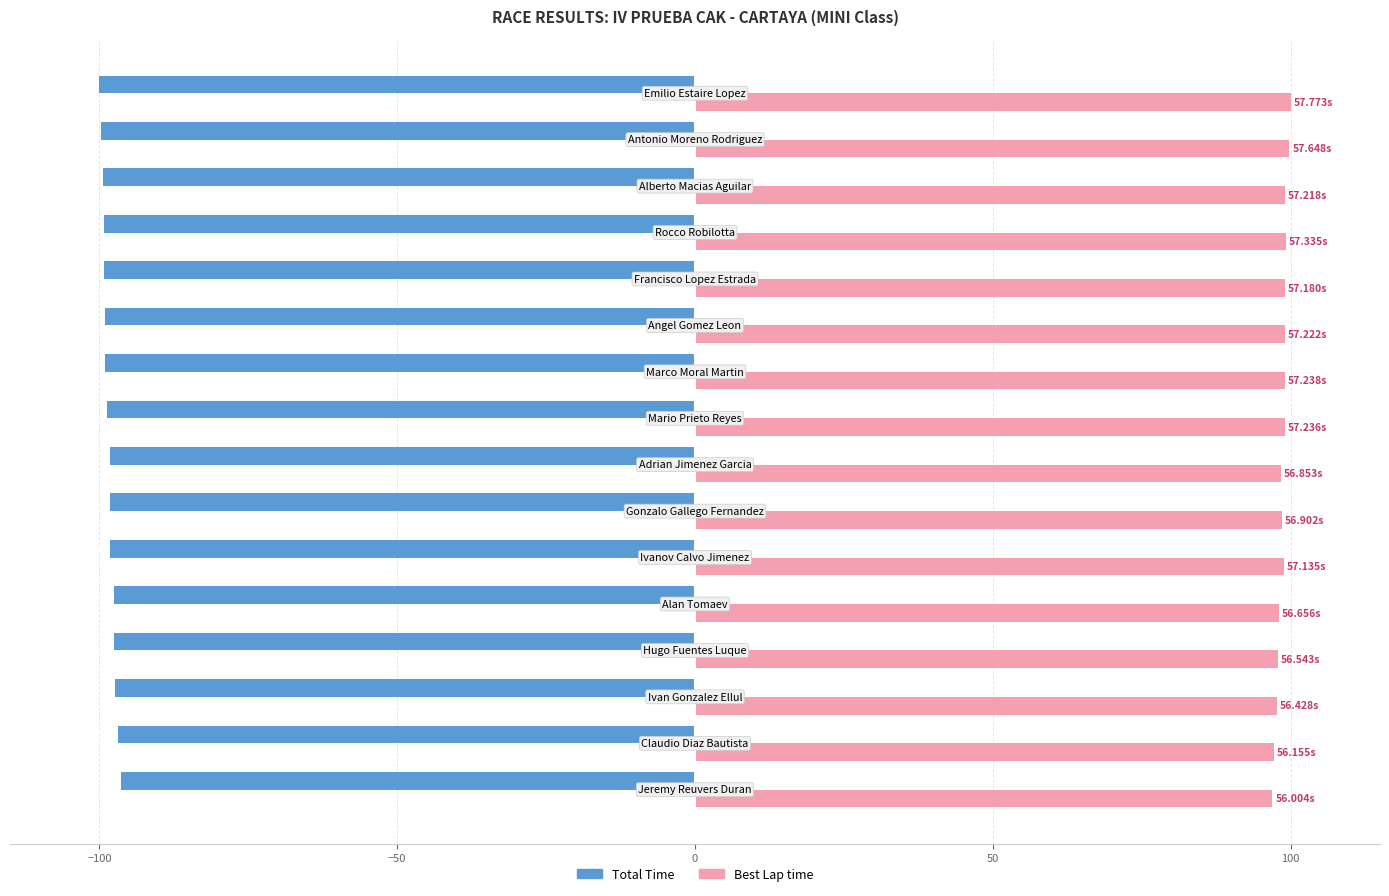

List the series in order of their overall mean, highest first.

Best Lap time, Total Time